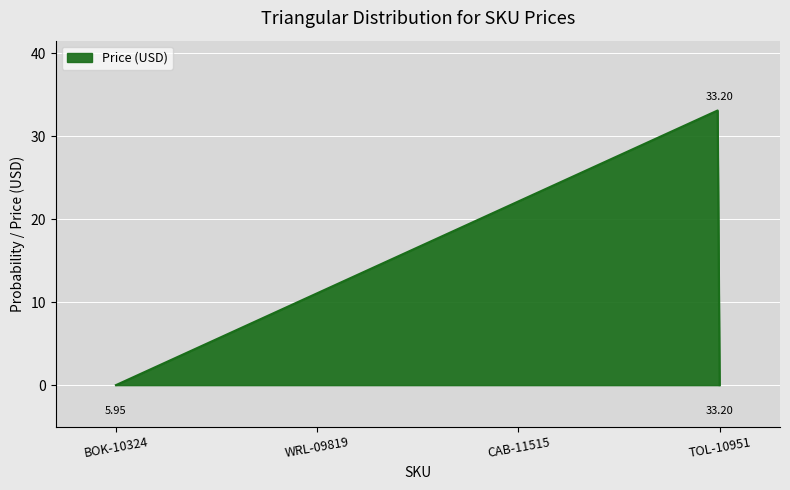

Does the chart have visible grid lines?

Yes